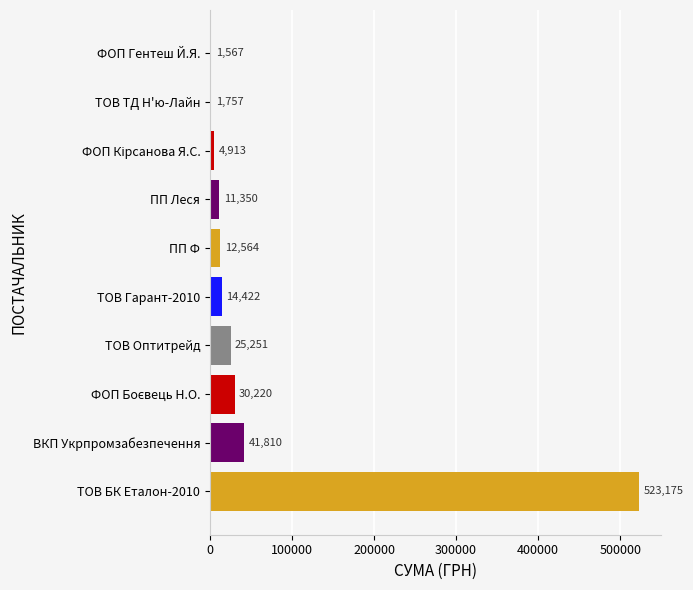

The chart shows a value of 25251.0 at ТОВ Оптитрейд. True or false?

True